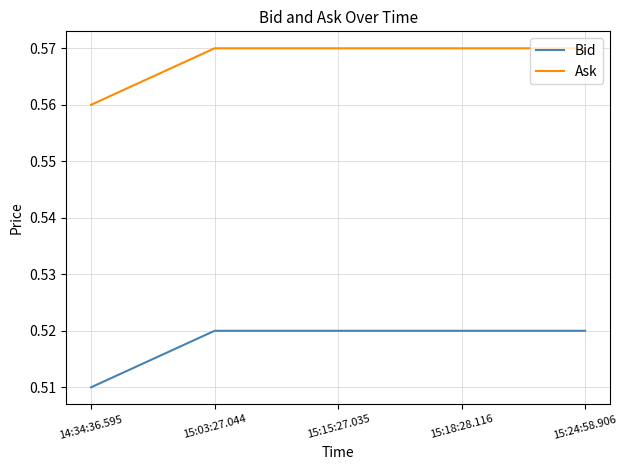

What is the total value across all series at 14:34:36.595?

1.1